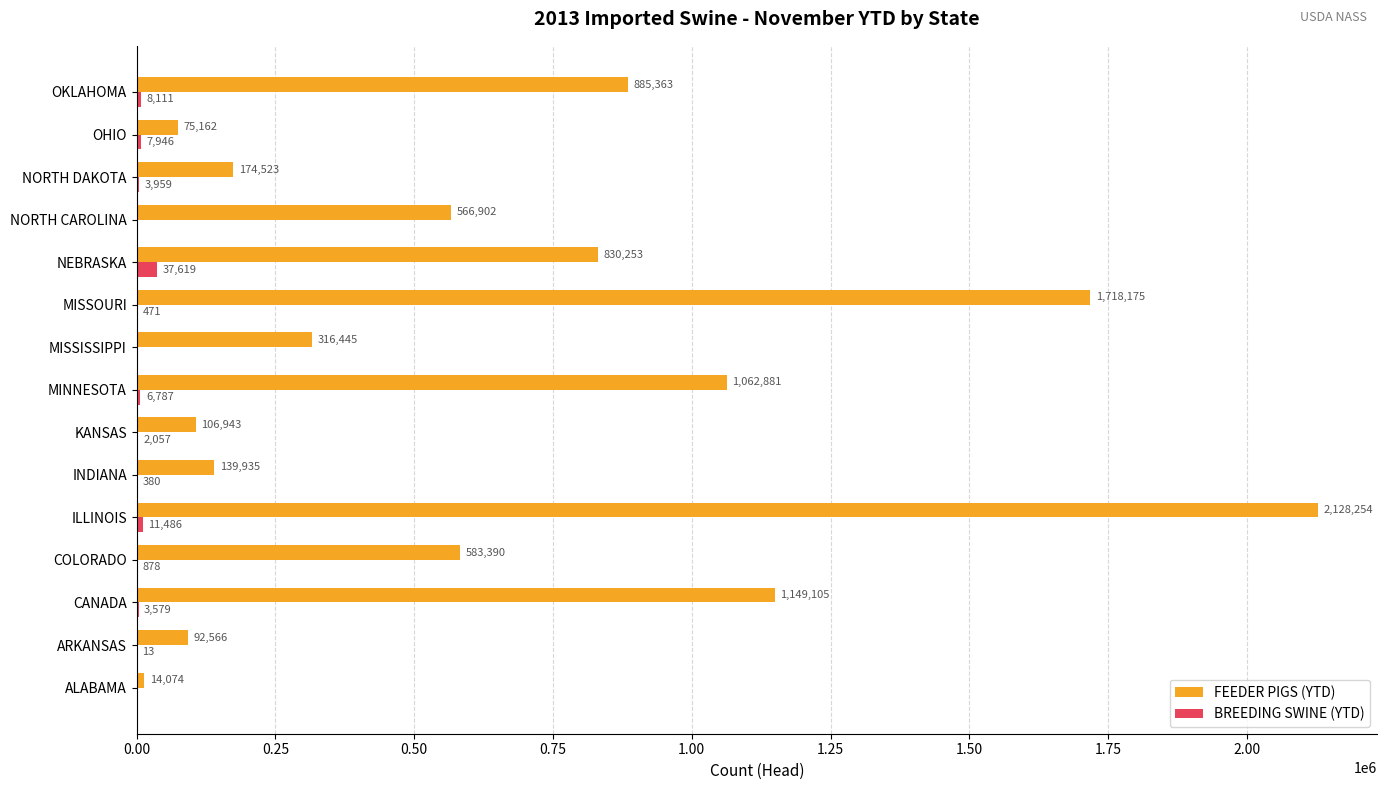

At which label is FEEDER PIGS (YTD) closest to 1071164?

MINNESOTA